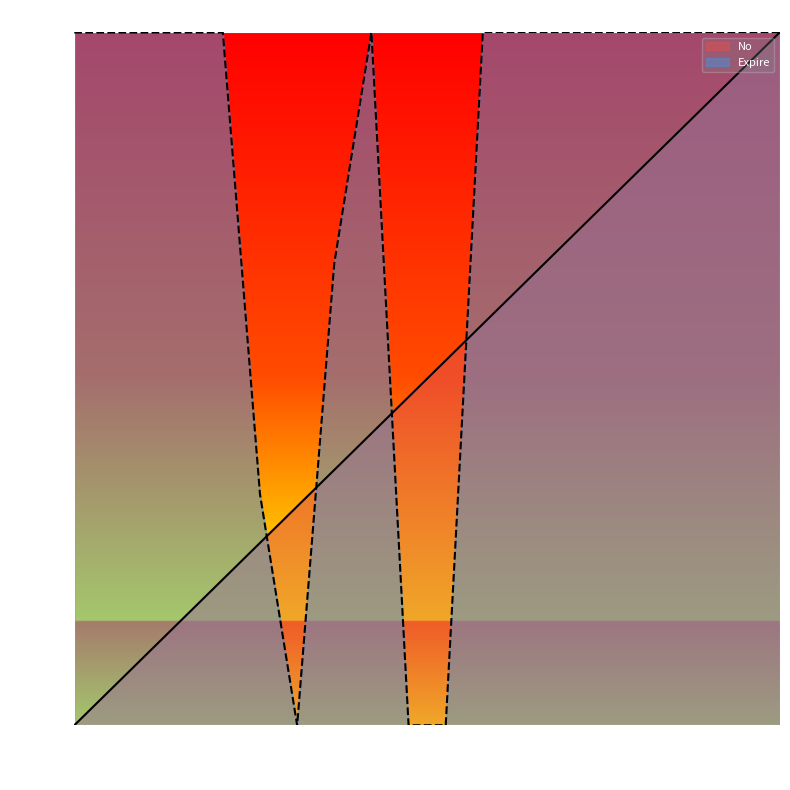

True or false: No has a value of 0.2 at 6011.

False